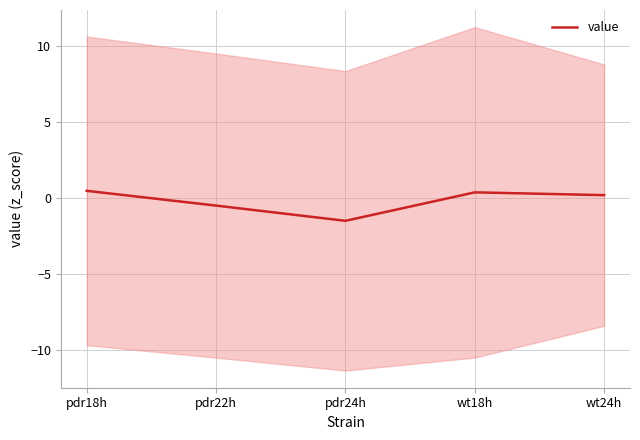

List the labels in order of value, smallest first.

pdr24h, pdr22h, wt24h, wt18h, pdr18h